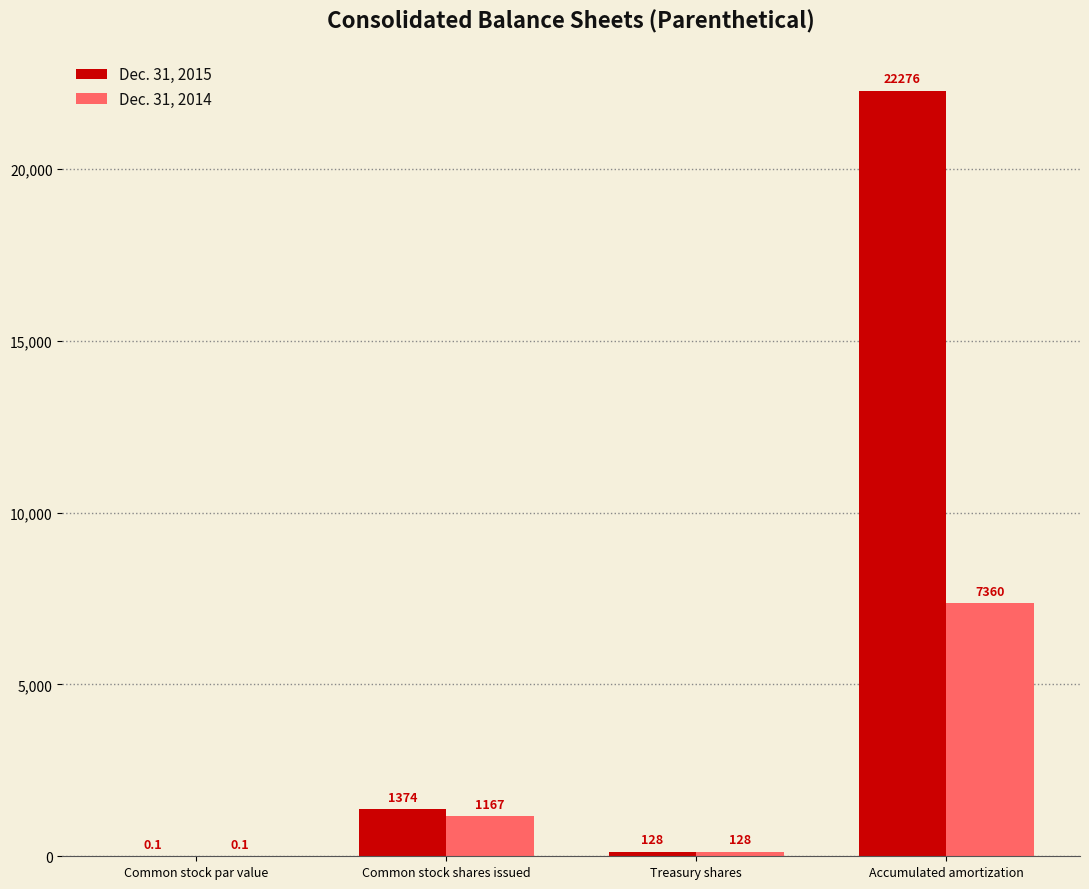

Which series changed the most between Common stock shares issued and Treasury shares?

Dec. 31, 2015